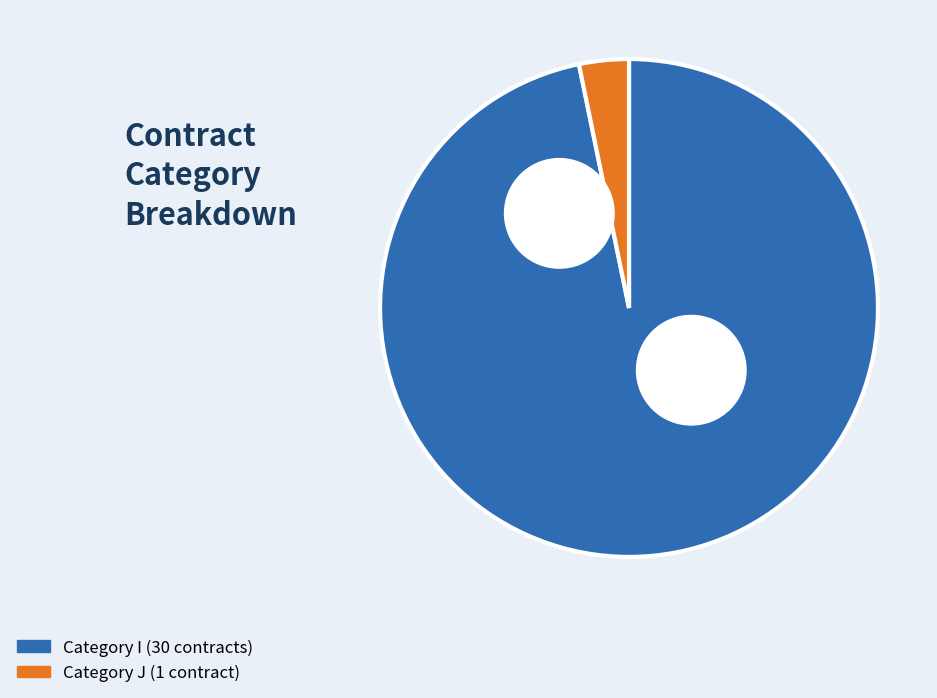

The J slice represents 3% of the pie. True or false?

True